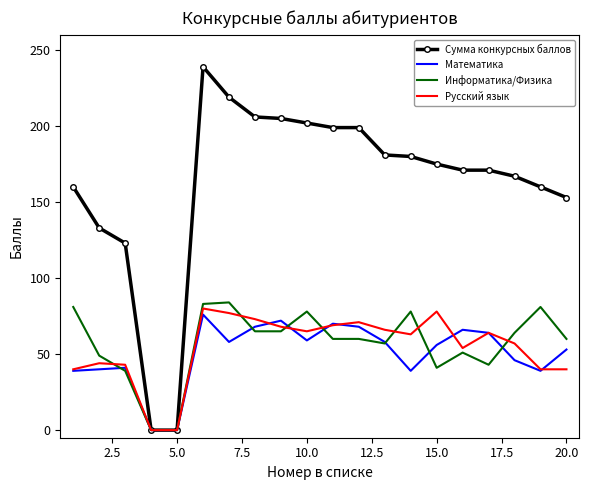

What is the sum of all Сумма конкурсных баллов values?

3243